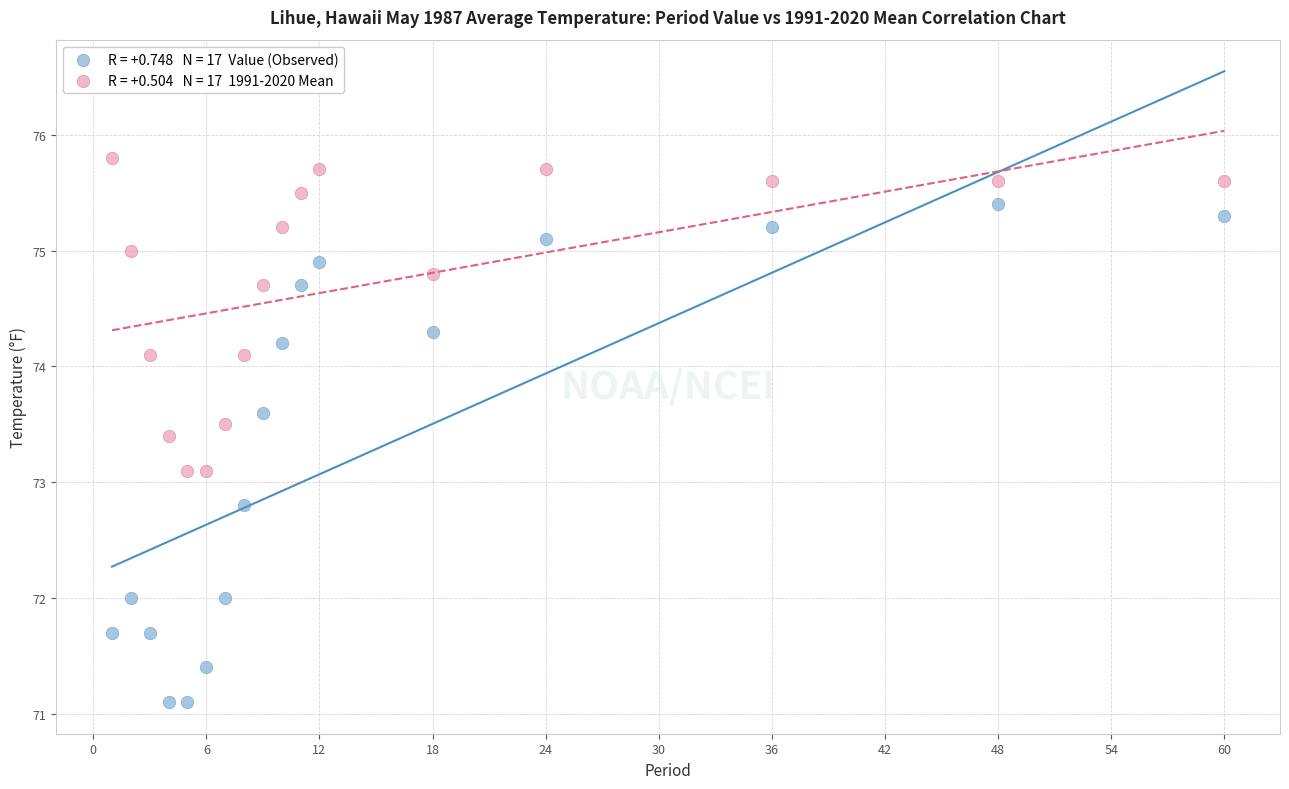

Across all data points, what is the range of Y values (max minus min)?

4.7